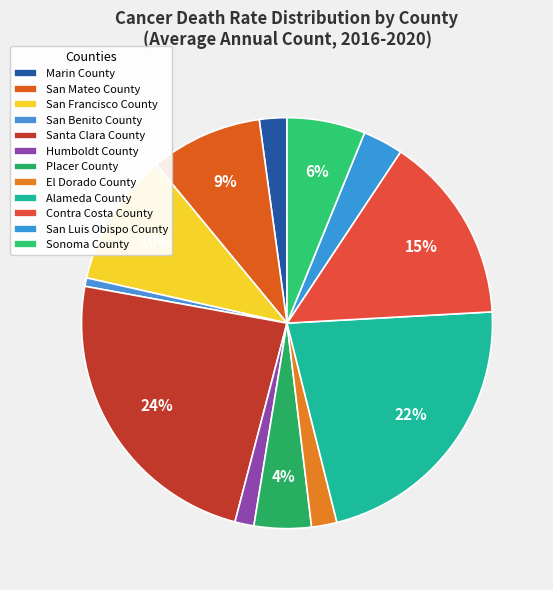

What percentage is NOT represented by Placer County?

95.5%